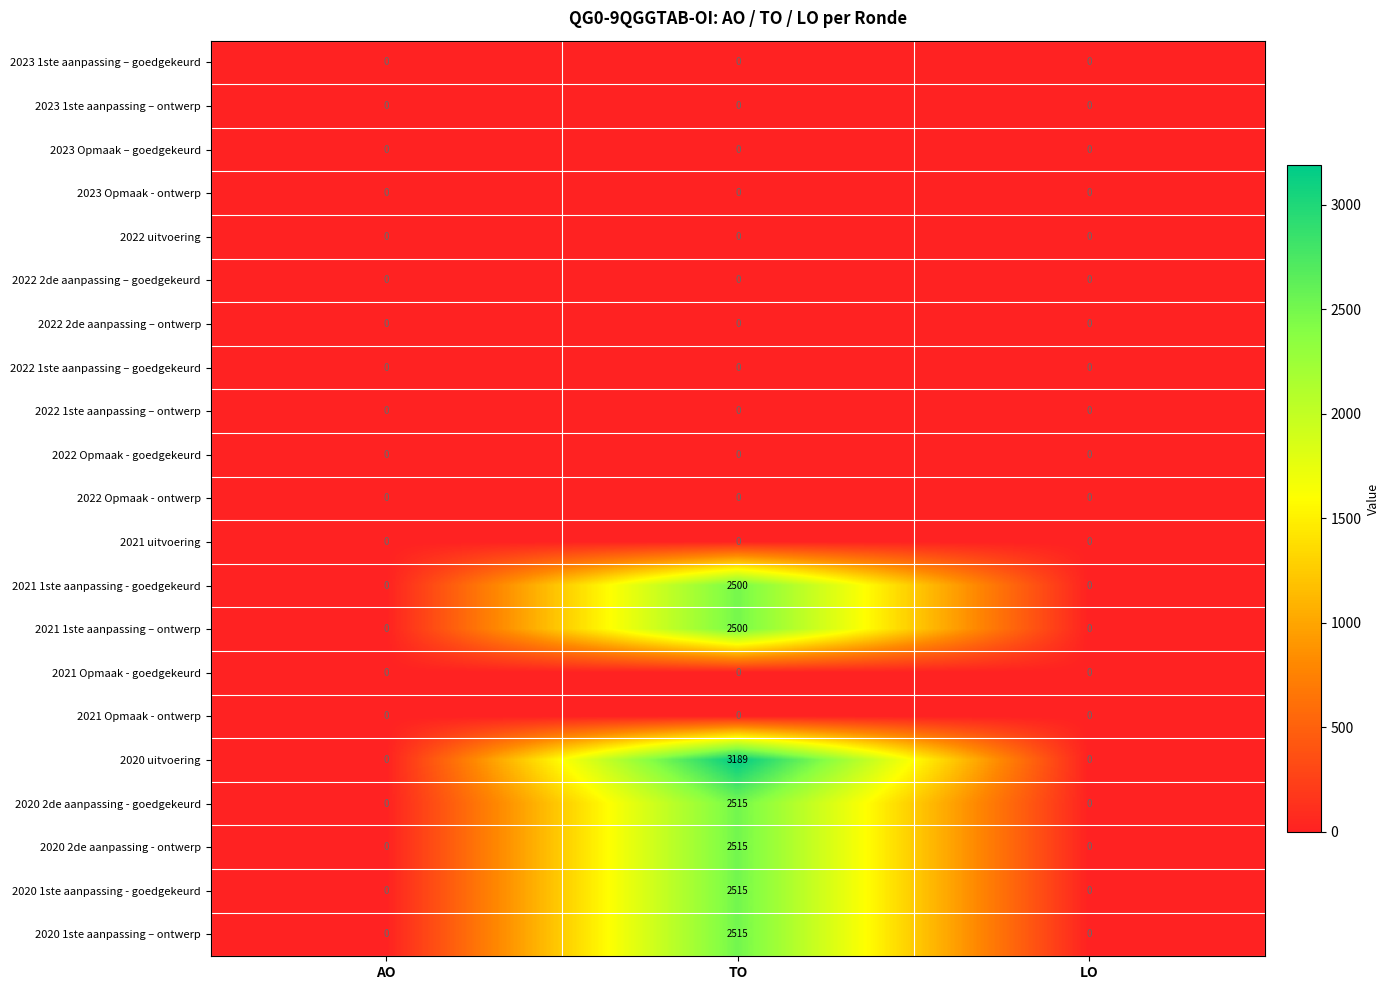

What value does the 2020 1ste aanpassing - goedgekeurd series have at TO, to the nearest 100?

2500